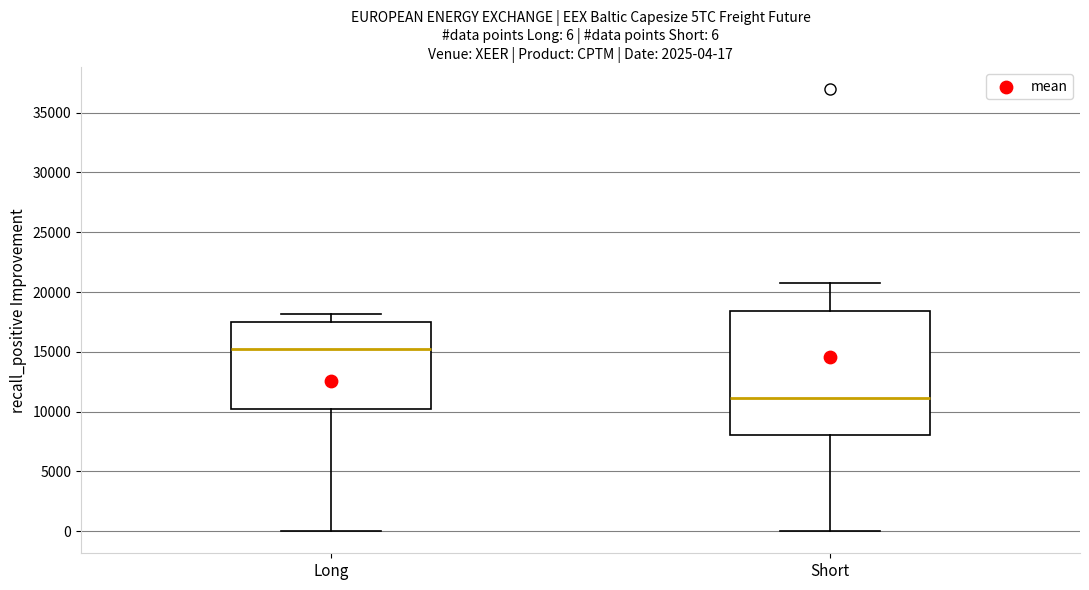

Which box is the tallest, from its lower edge to its upper edge?

Short